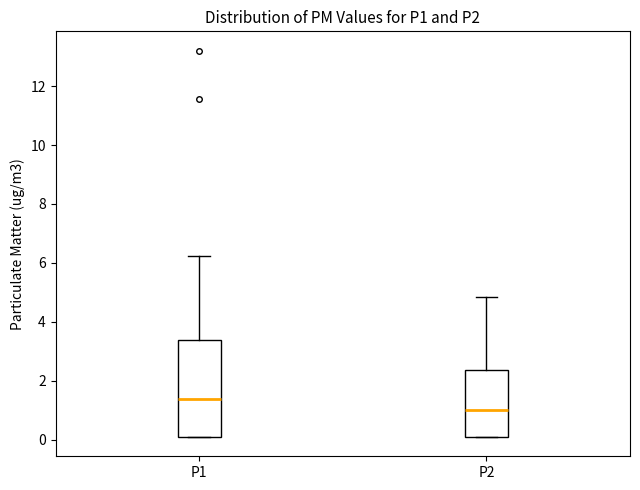

Which box has the highest median line?

P1